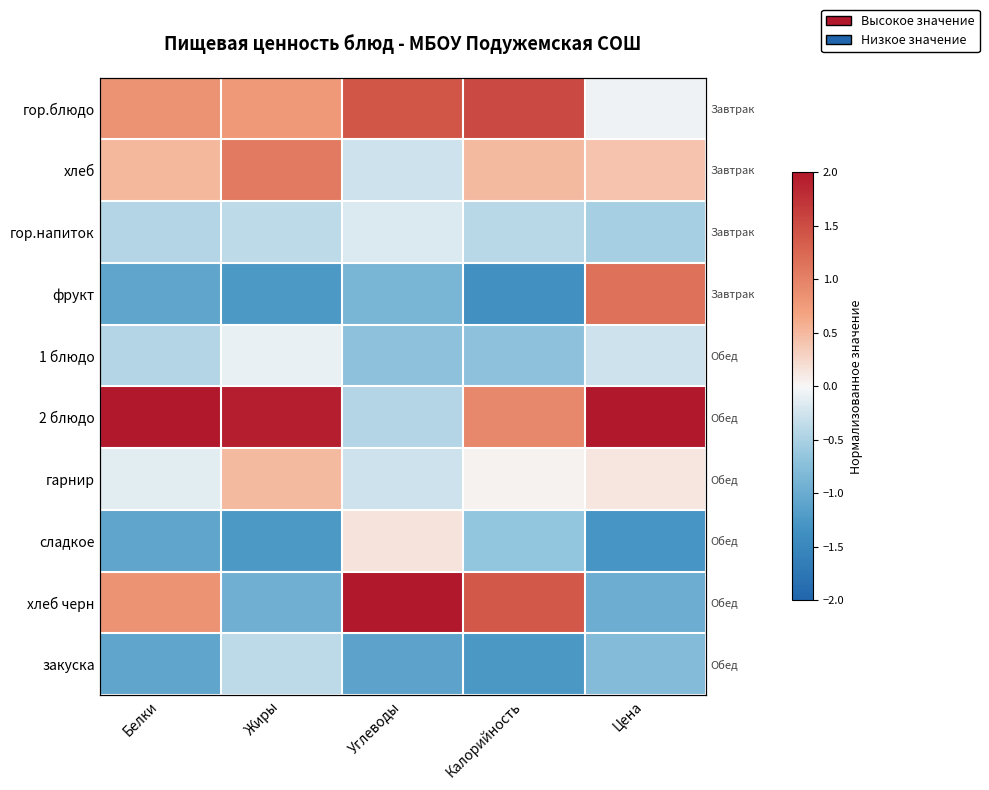

What value does the фрукт series have at Цена?

1.2